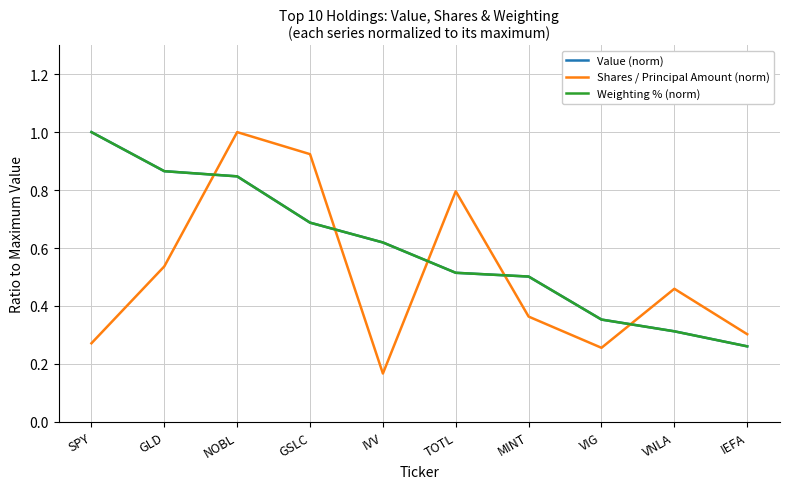

Read the Value (norm) value at GSLC.

0.7